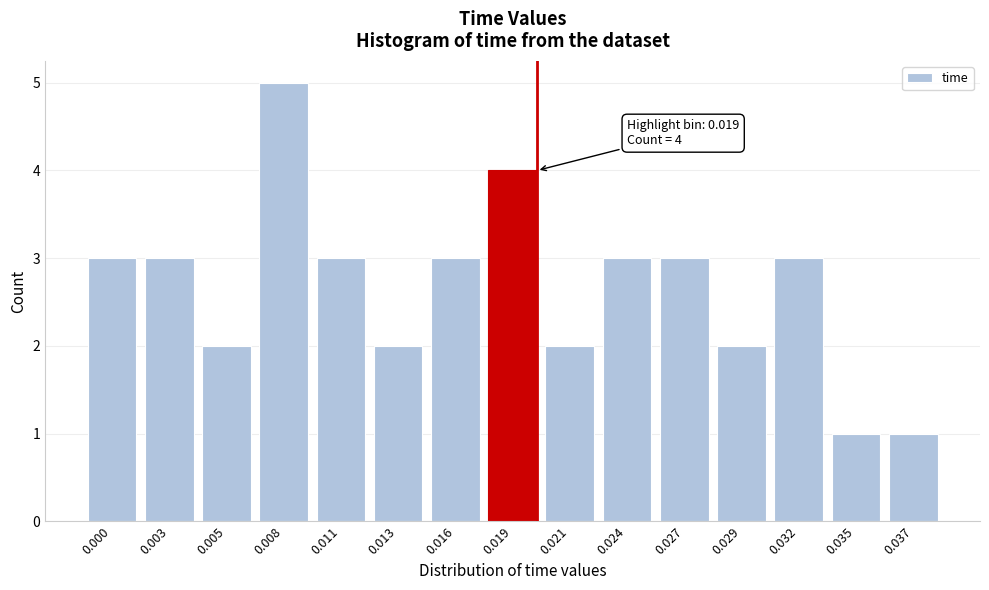

Reading left to right, extract all data points from this chart.

3	3	2	5	3	2	3	4	2	3	3	2	3	1	1